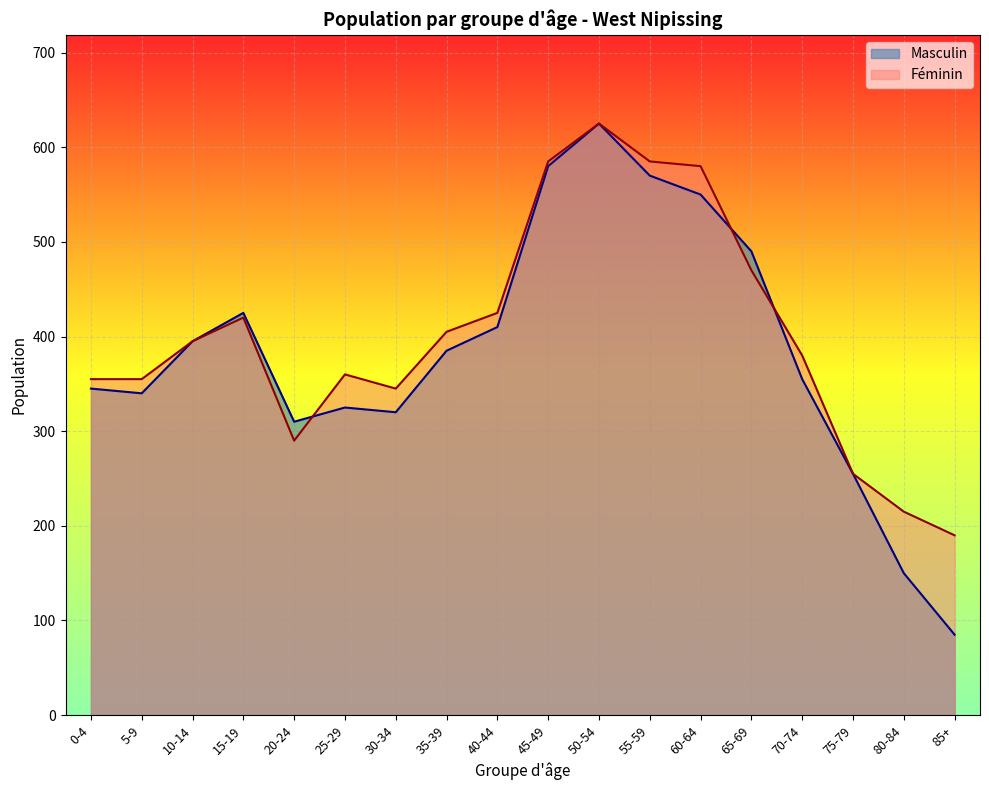

What is the difference between the maximum and second lowest values in the Féminin series?

410